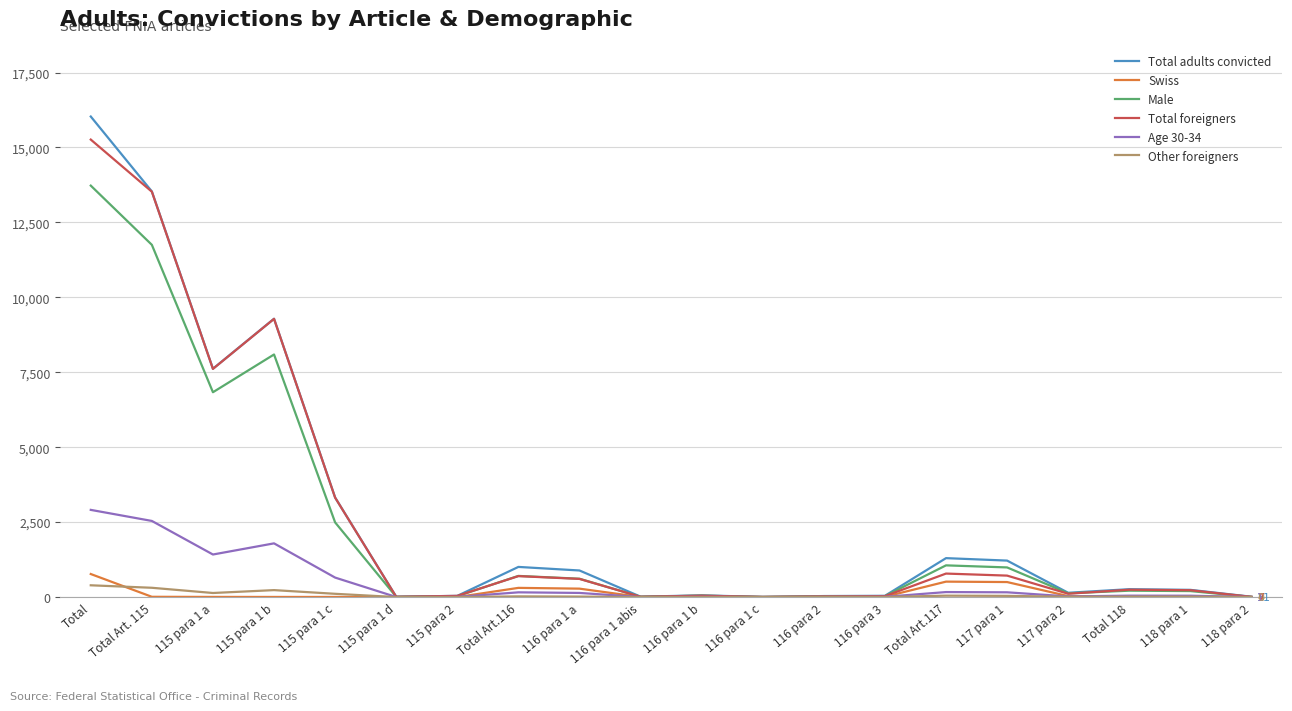

In Male, how many points are higher than both neighbors (excluding endpoints)?

5